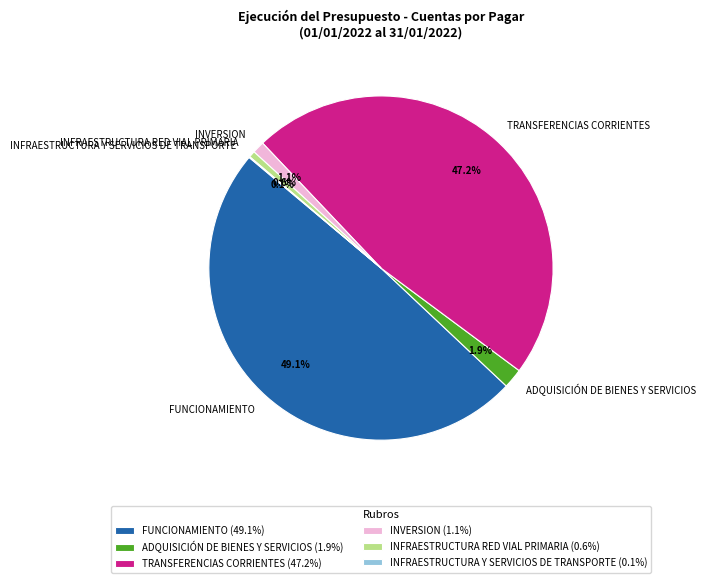

What percentage is NOT represented by FUNCIONAMIENTO?

50.9%